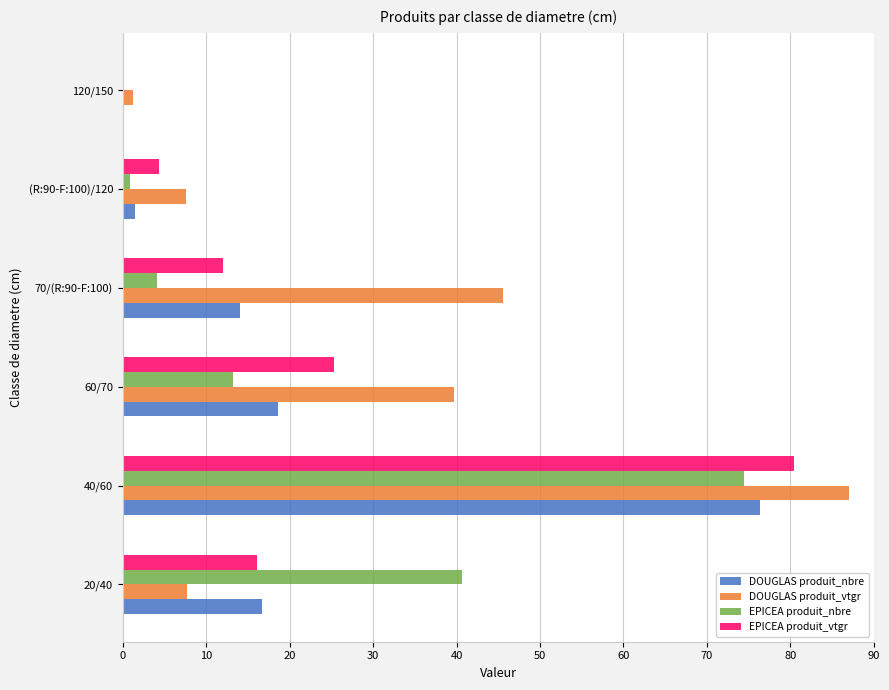

Which series changed the most between 20/40 and (R:90-F:100)/120?

EPICEA produit_nbre